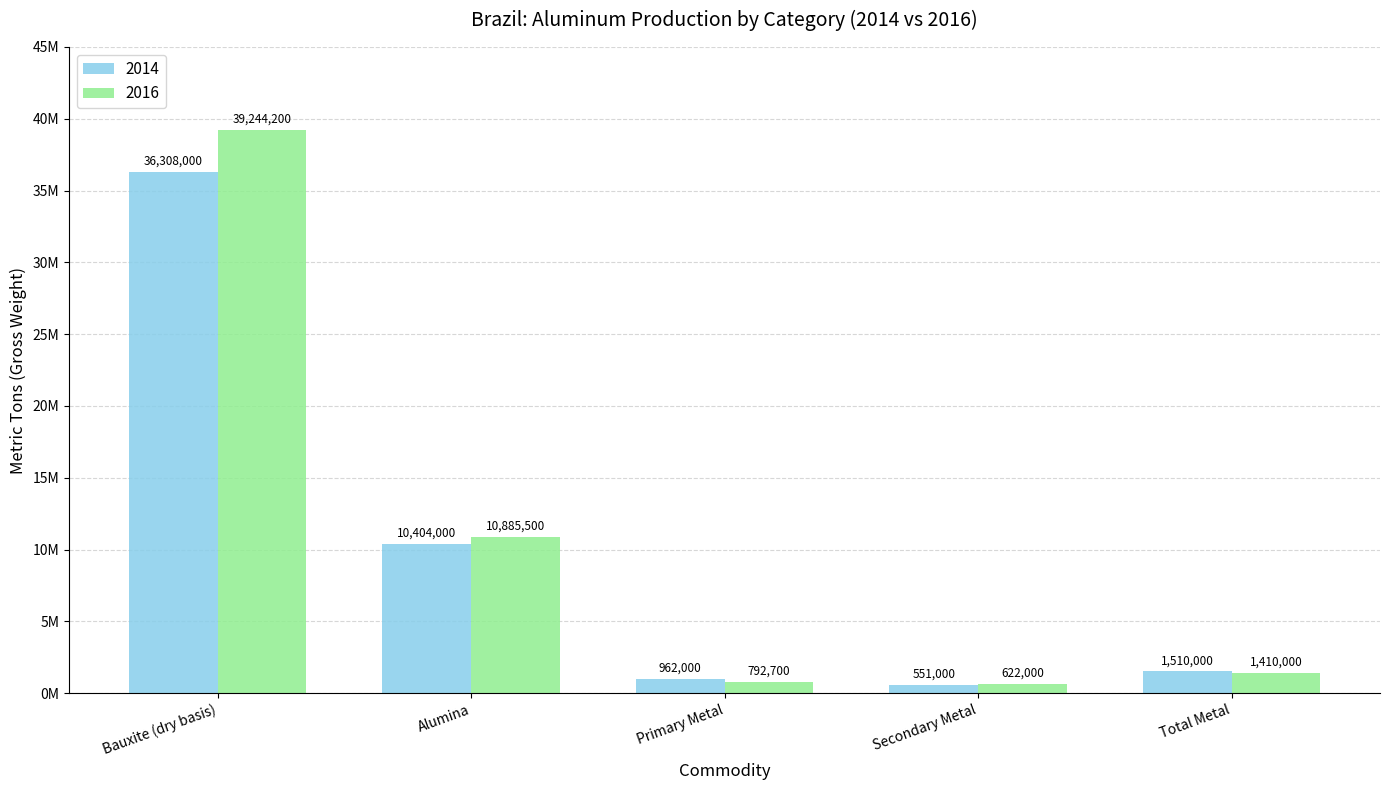

List the series in order of their peak value, highest first.

2016, 2014